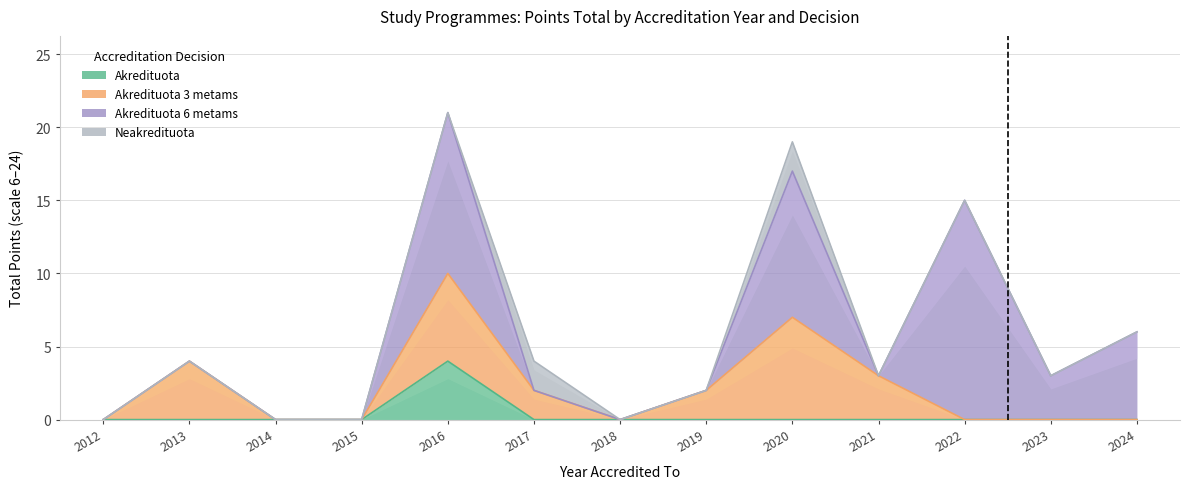

True or false: Akredituota 6 metams and Neakredituota intersect in this chart.

True